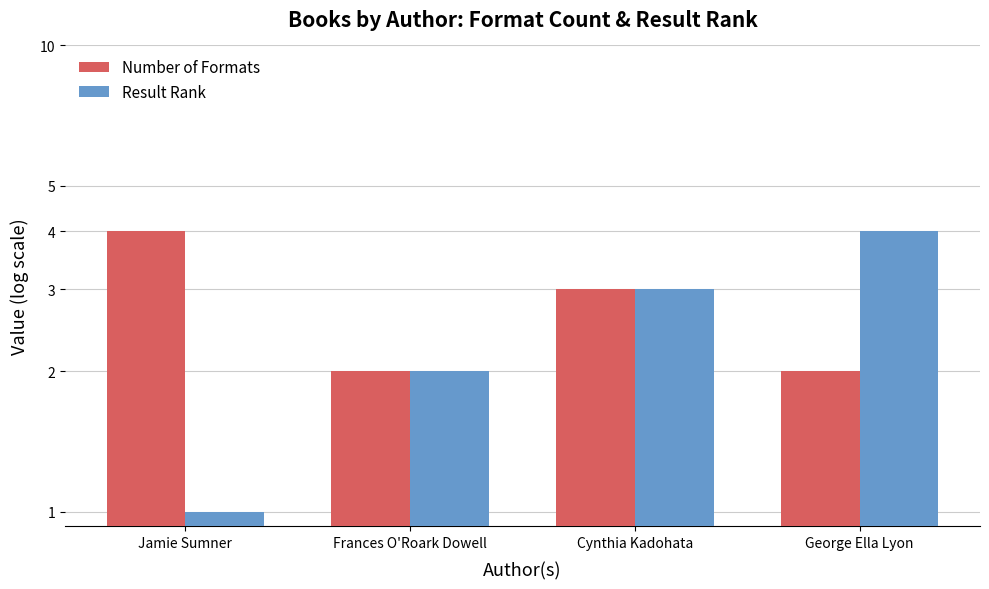

The Result Rank series shows 4 at George Ella Lyon. True or false?

True